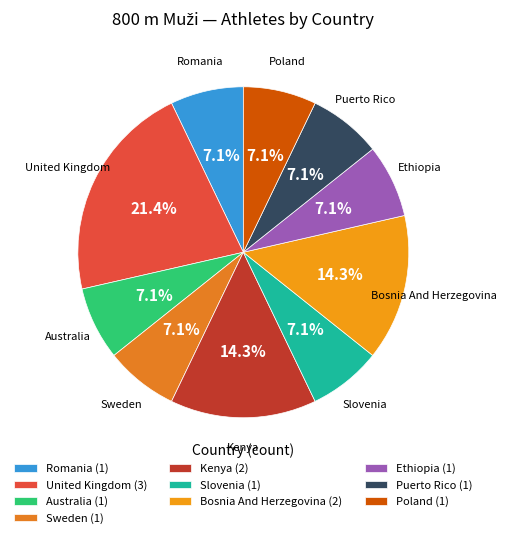

To the nearest percent, what is the difference between the Puerto Rico and Kenya slice percentages?

7%